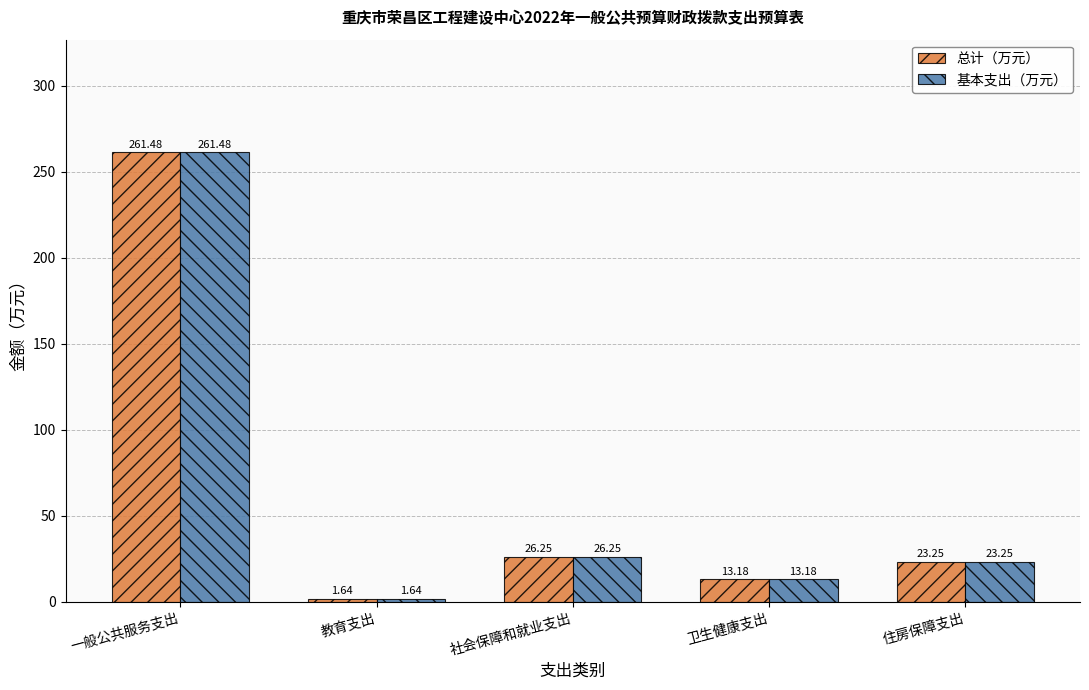

What is the sum of the 基本支出（万元） values at 一般公共服务支出 and 住房保障支出?

284.7